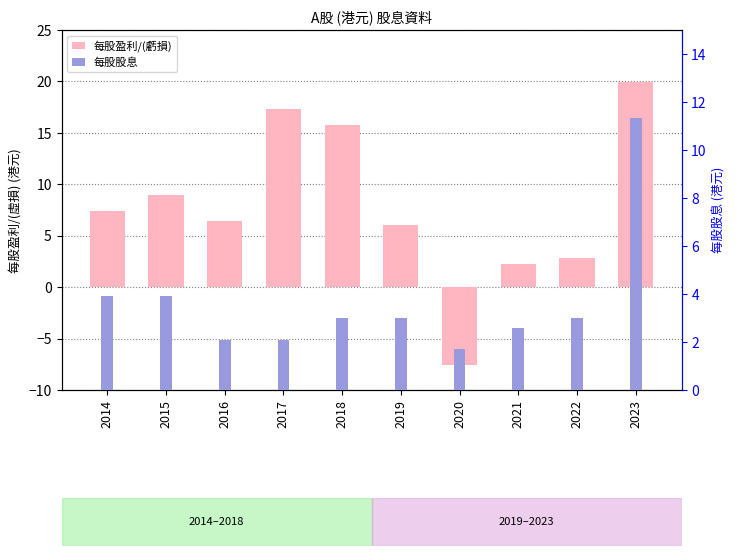

Between 2018 and 2021, which series saw the biggest shift?

每股盈利/(虧損)